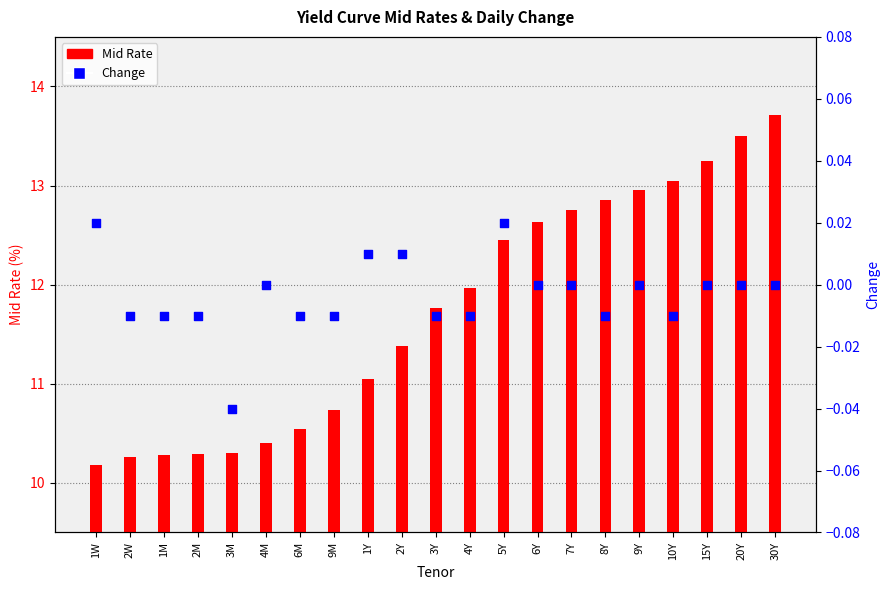

Which series reaches the maximum Y coordinate?

Mid Rate